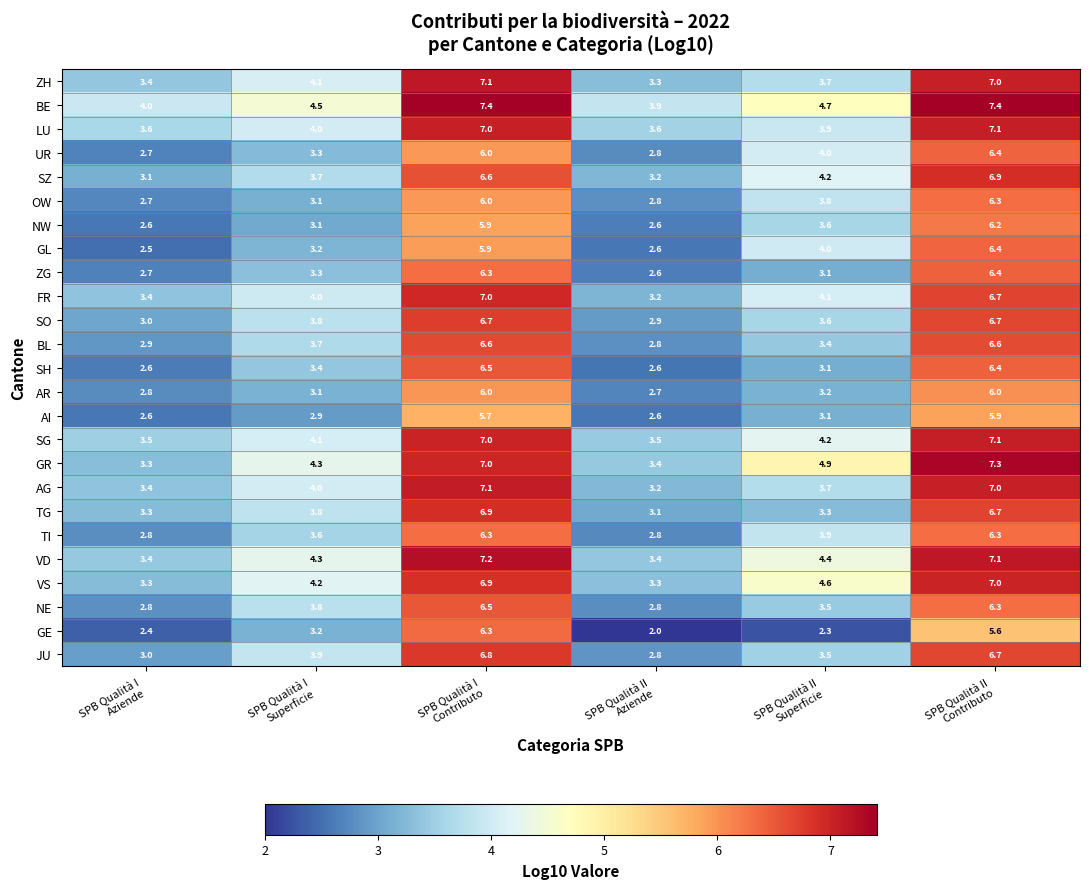

Which category has the lowest value across all series?

SPB Qualità II
Aziende